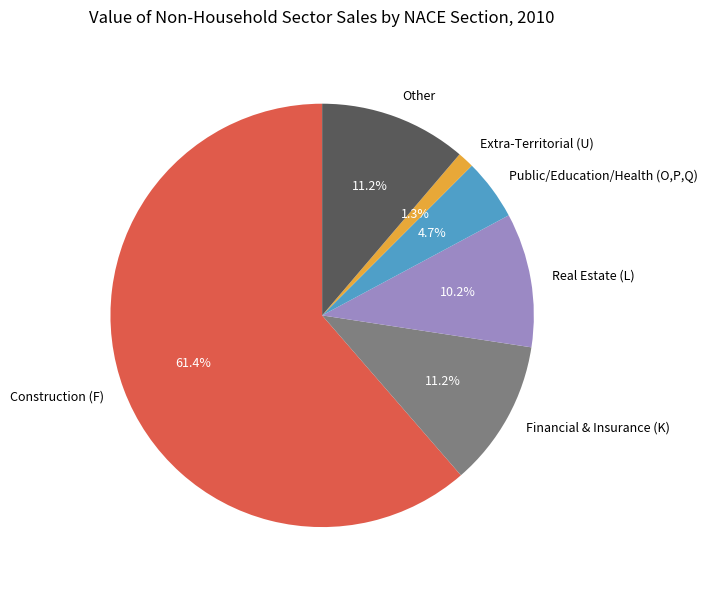

Which slice is the largest?

Construction (F)